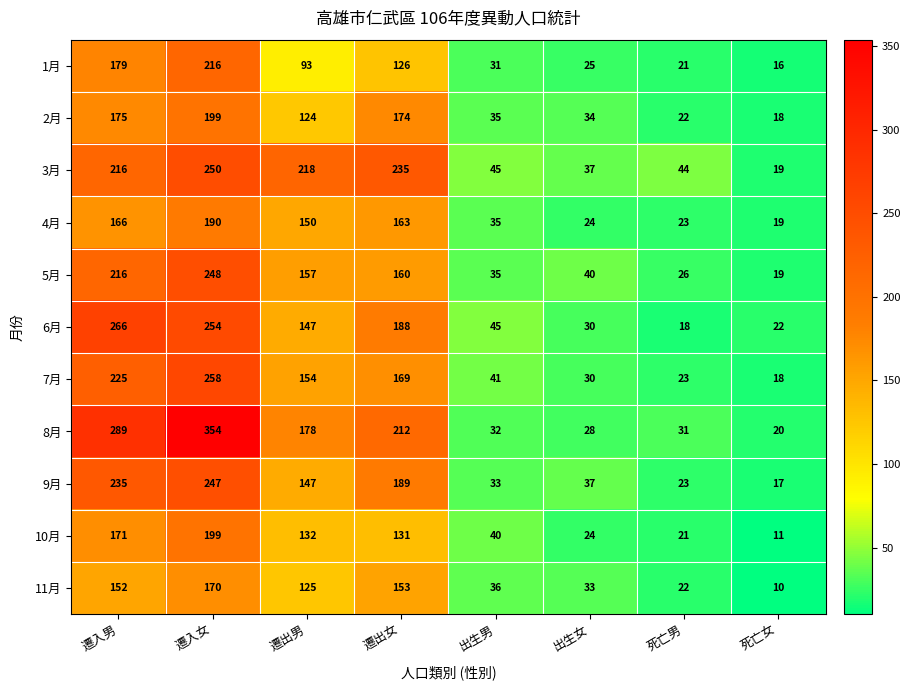

Which series has the largest range (max minus min)?

8月